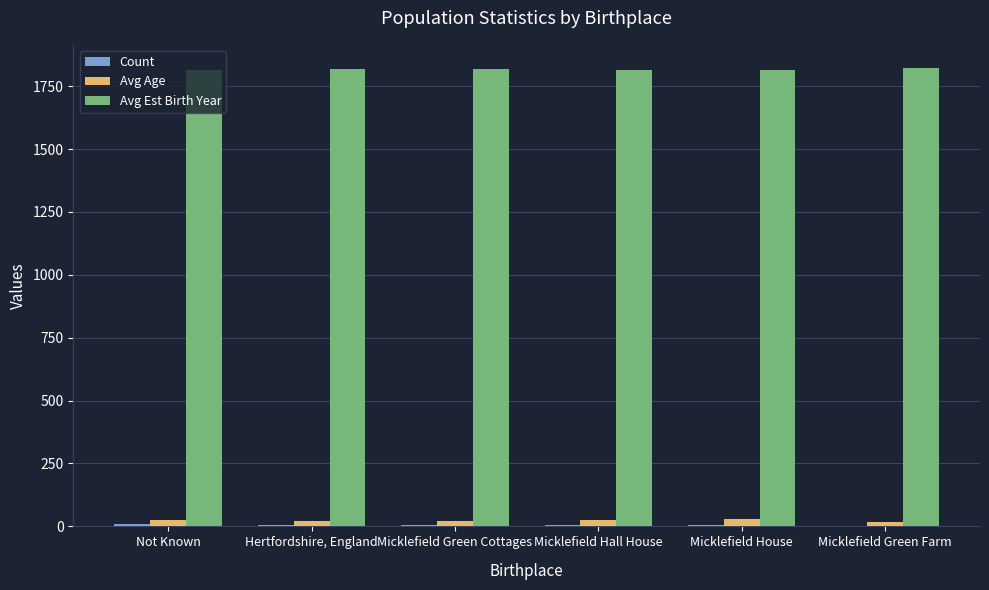

Which series has the largest total across all categories?

Avg Est Birth Year